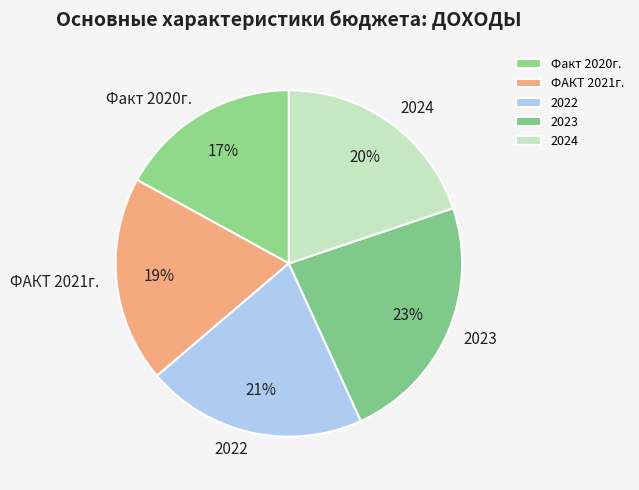

Do 2024 and Факт 2020г. together represent more than half of the pie?

No